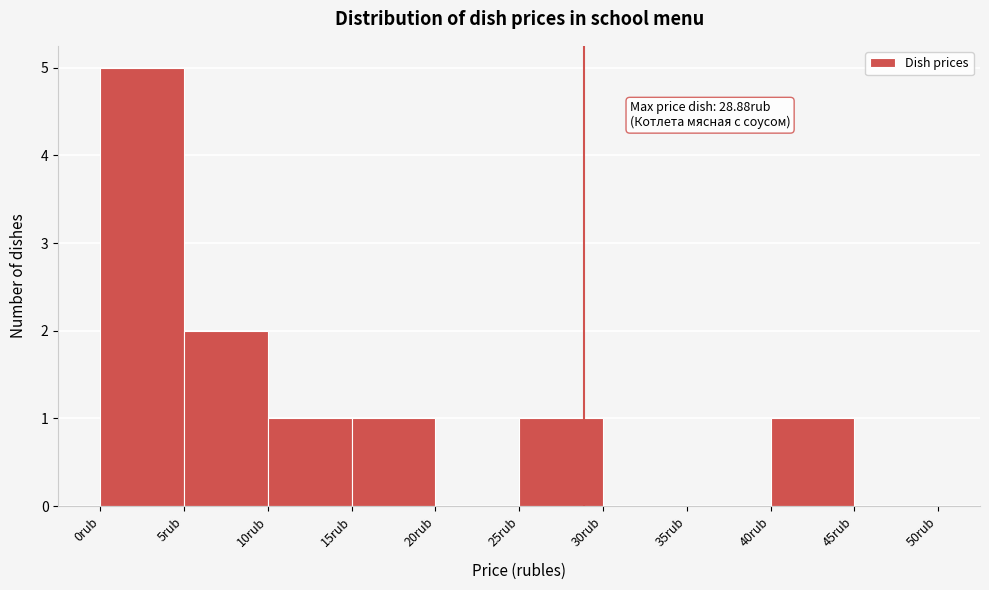

Which range on the x-axis has the tallest bar?

0 to 5